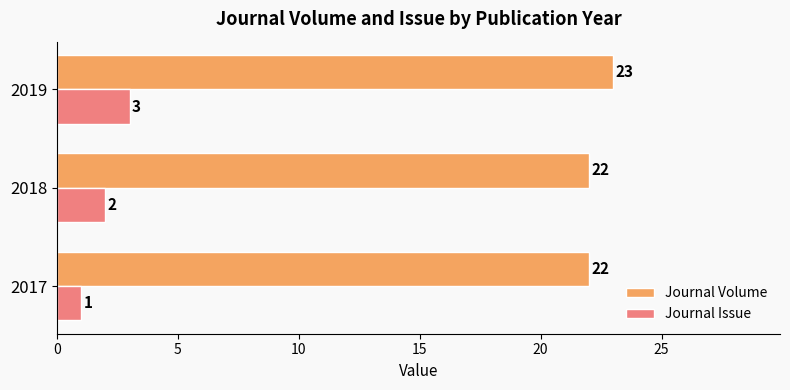

At how many categories does at least one series exceed 11?

3